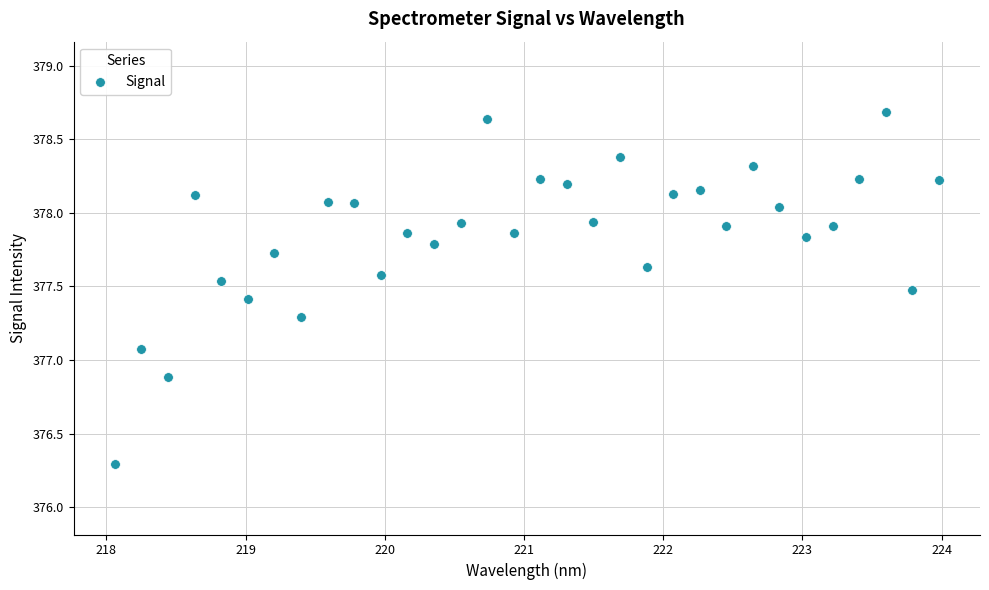

What Y value in the scatter plot is closest to 377?

377.1